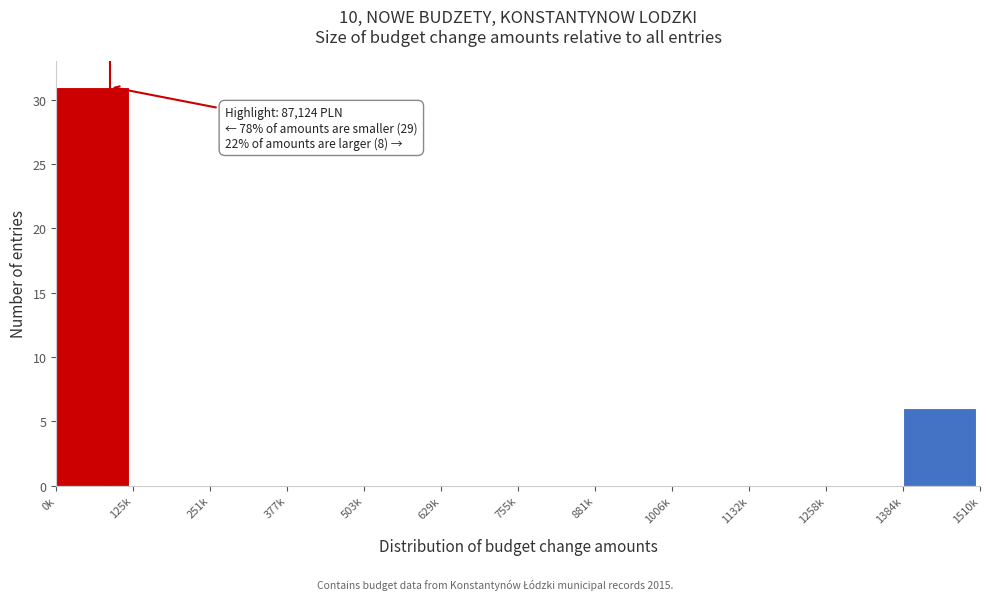

Reading left to right, extract all data points from this chart.

0k=31	125k=0	251k=0	377k=0	503k=0	629k=0	755k=0	881k=0	1006k=0	1132k=0	1258k=0	1384k=6